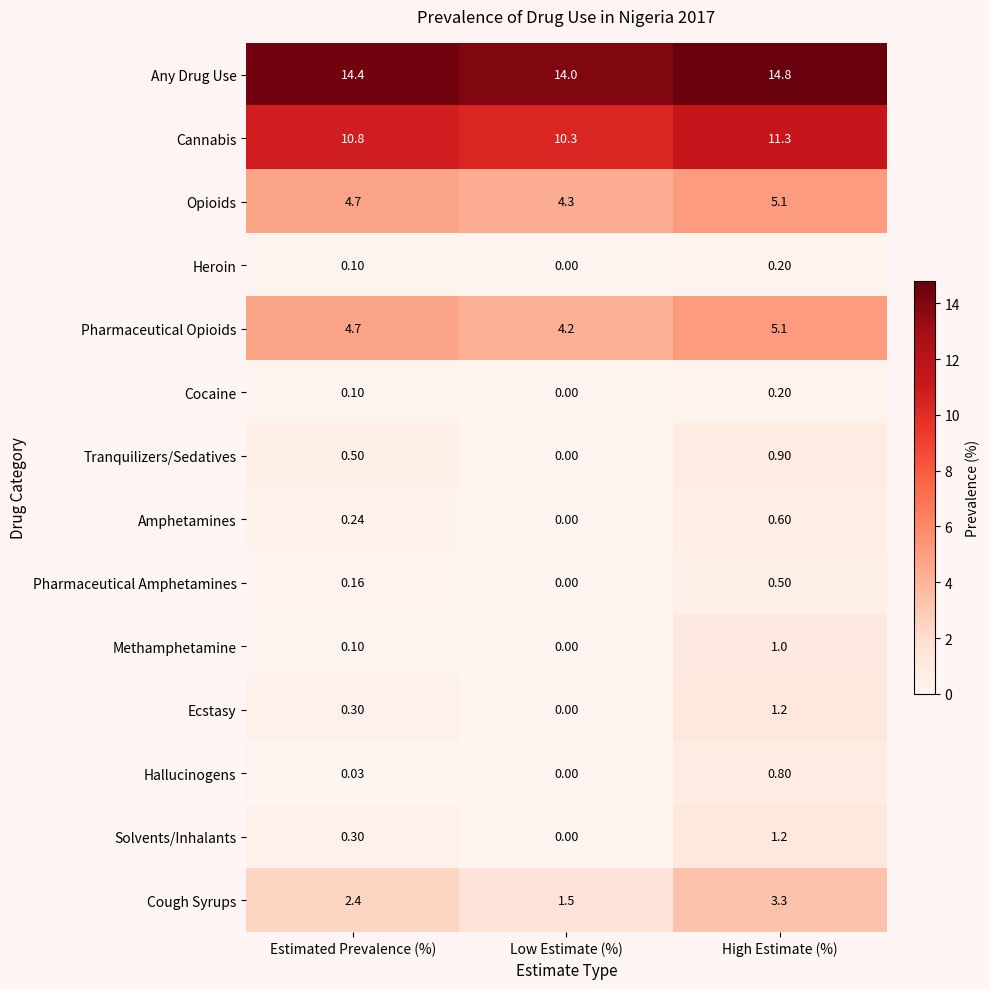

Which series has the widest spread of values?

Cough Syrups